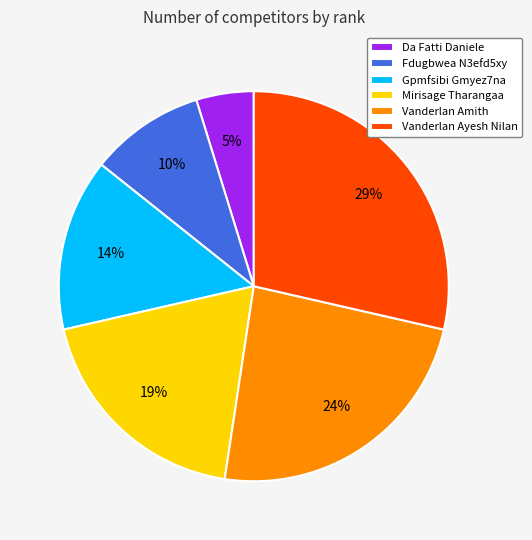

What is the ratio of the value at Mirisage Tharangaa to the value at Vanderlan Ayesh Nilan?

0.7